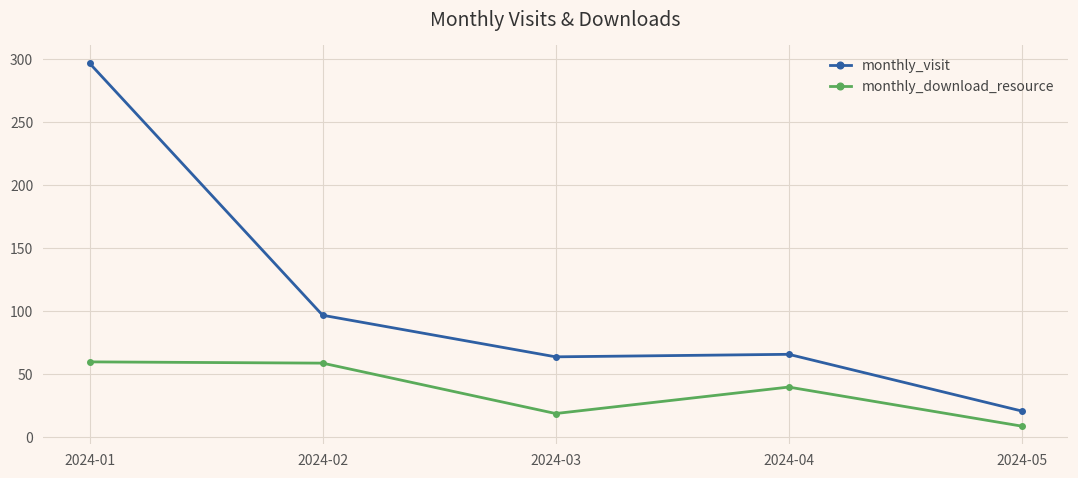

What is the difference between the maximum and minimum values in the monthly_visit series?

276